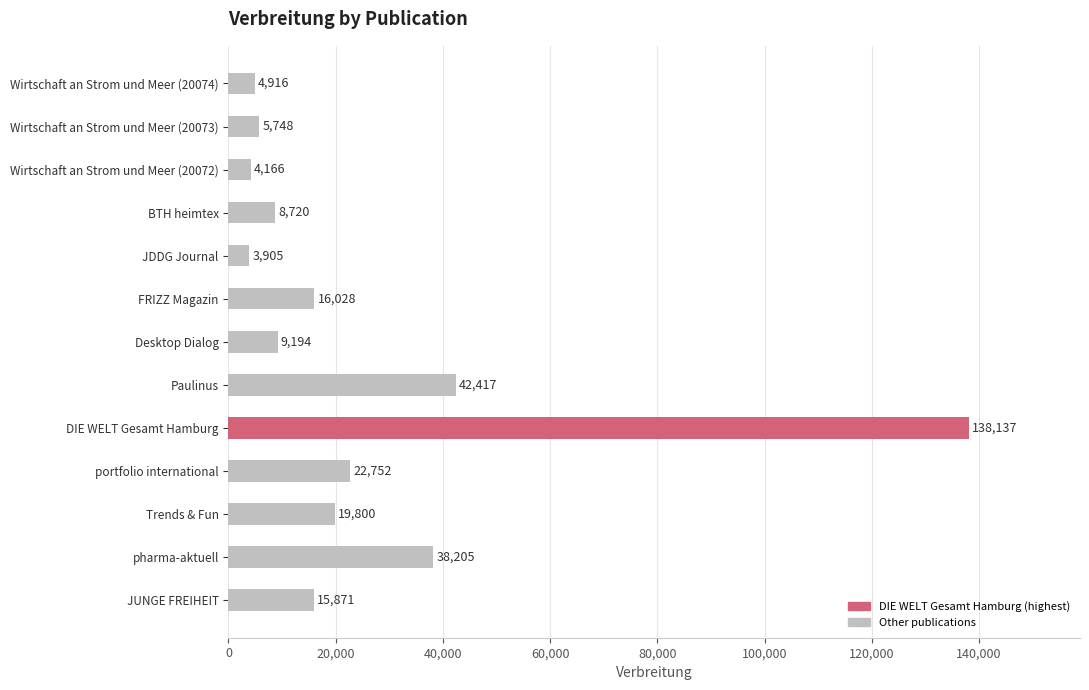

What is the change in value from Wirtschaft an Strom und Meer (20074) to JUNGE FREIHEIT?

+10955